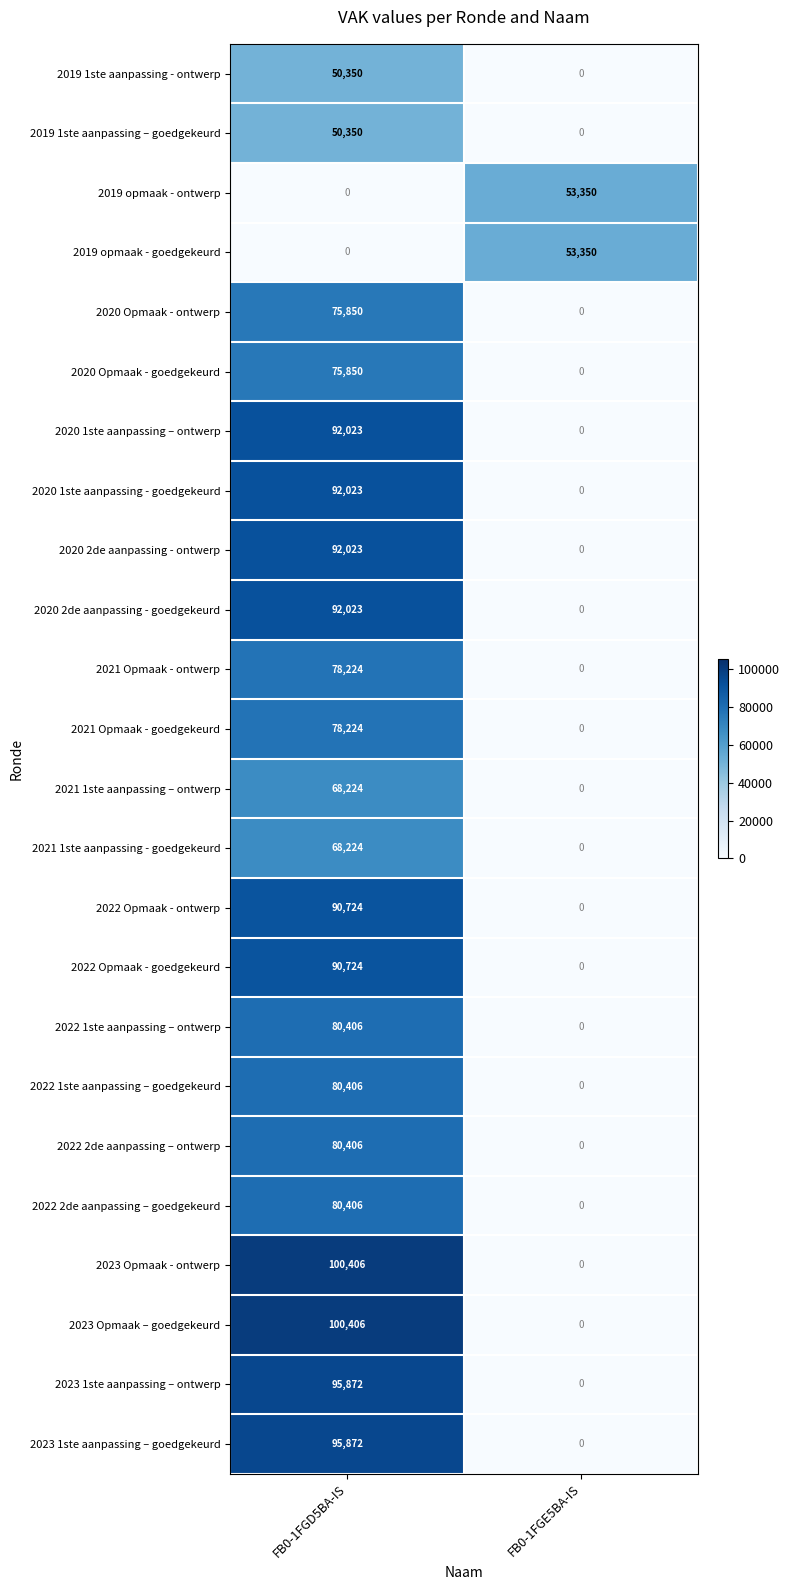

What is the difference between the highest and lowest values at FB0-1FGD5BA-IS?

100406